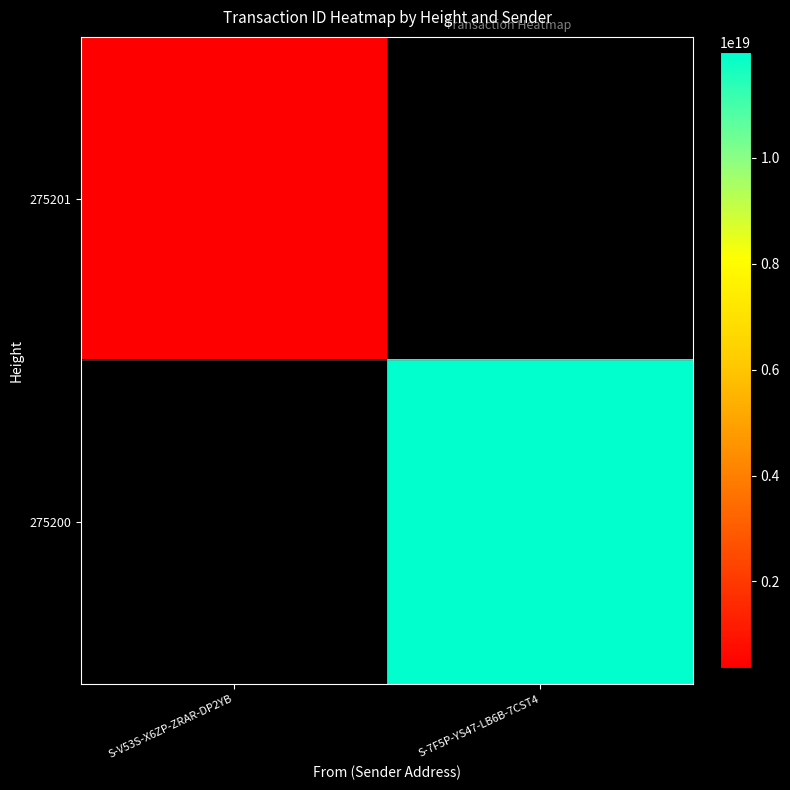

At how many categories does at least one series exceed 7521783850560792576?

1